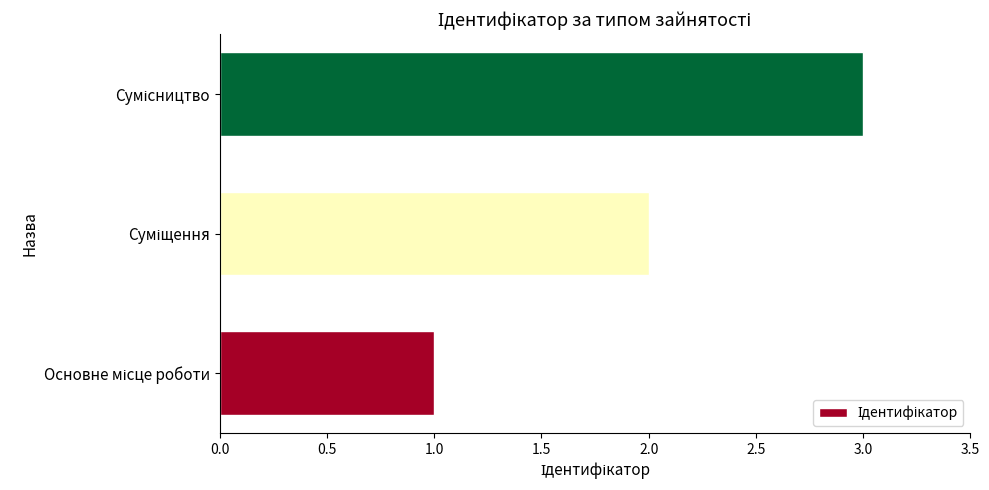

What is the greatest value displayed?

3